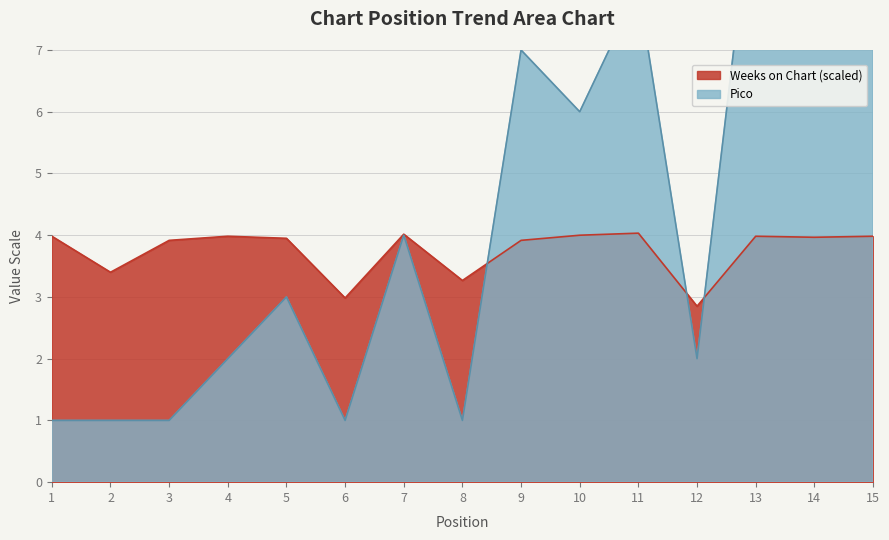

Where is Weeks on Chart nearest to the value 3?

6